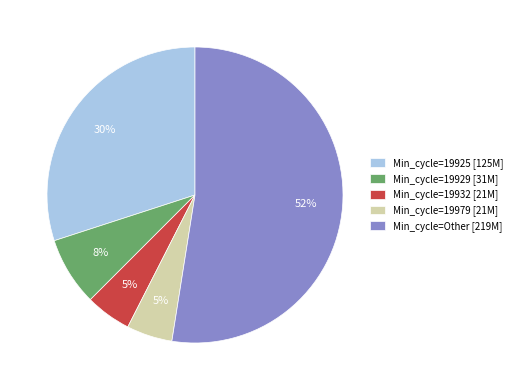

To the nearest percent, what portion does Min_cycle=Other [219M] represent?

52%